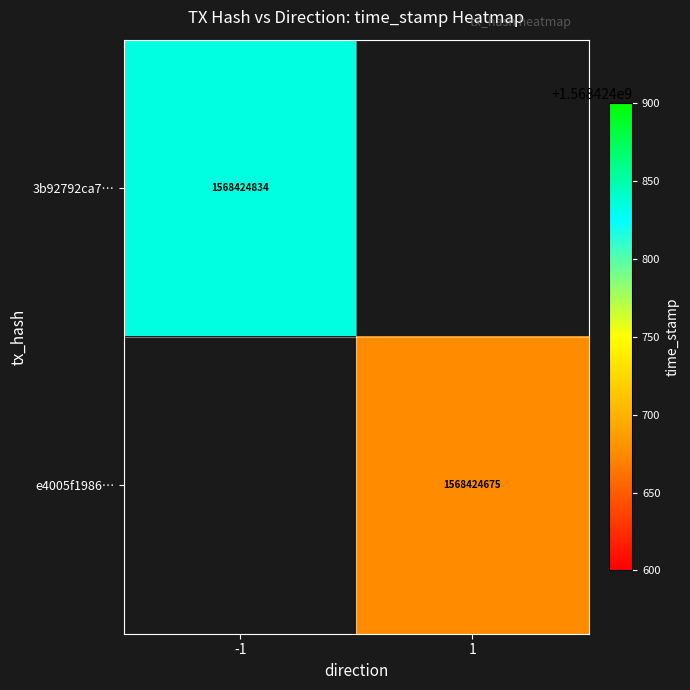

The value of e4005f198648b21a7a50894a4fa72dd74df34e4 at 0 is 0. True or false?

False